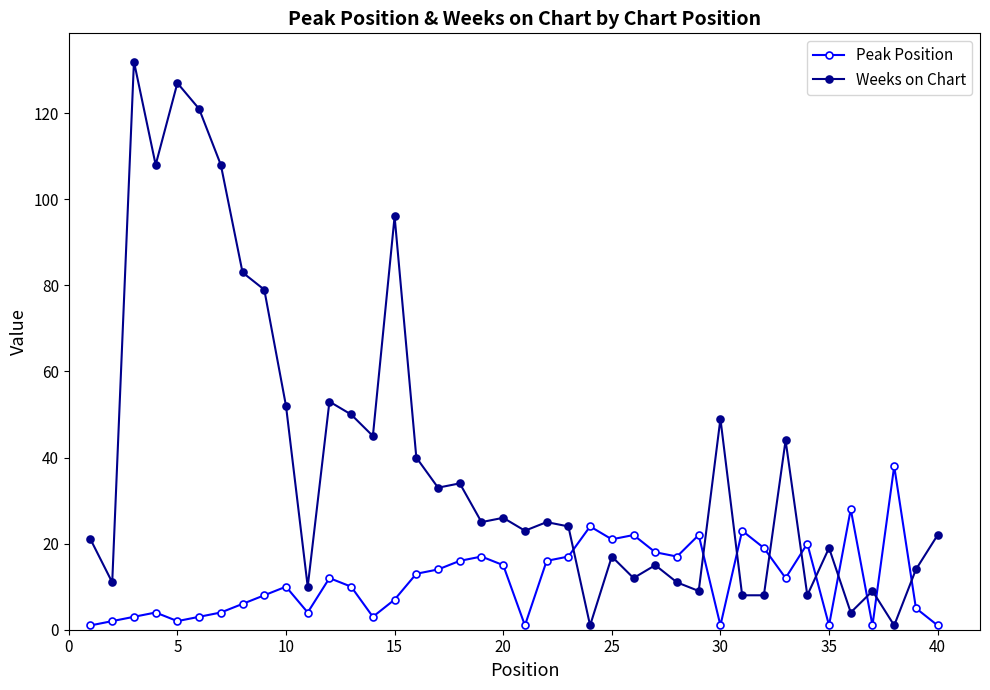

What is the greatest value displayed?

132